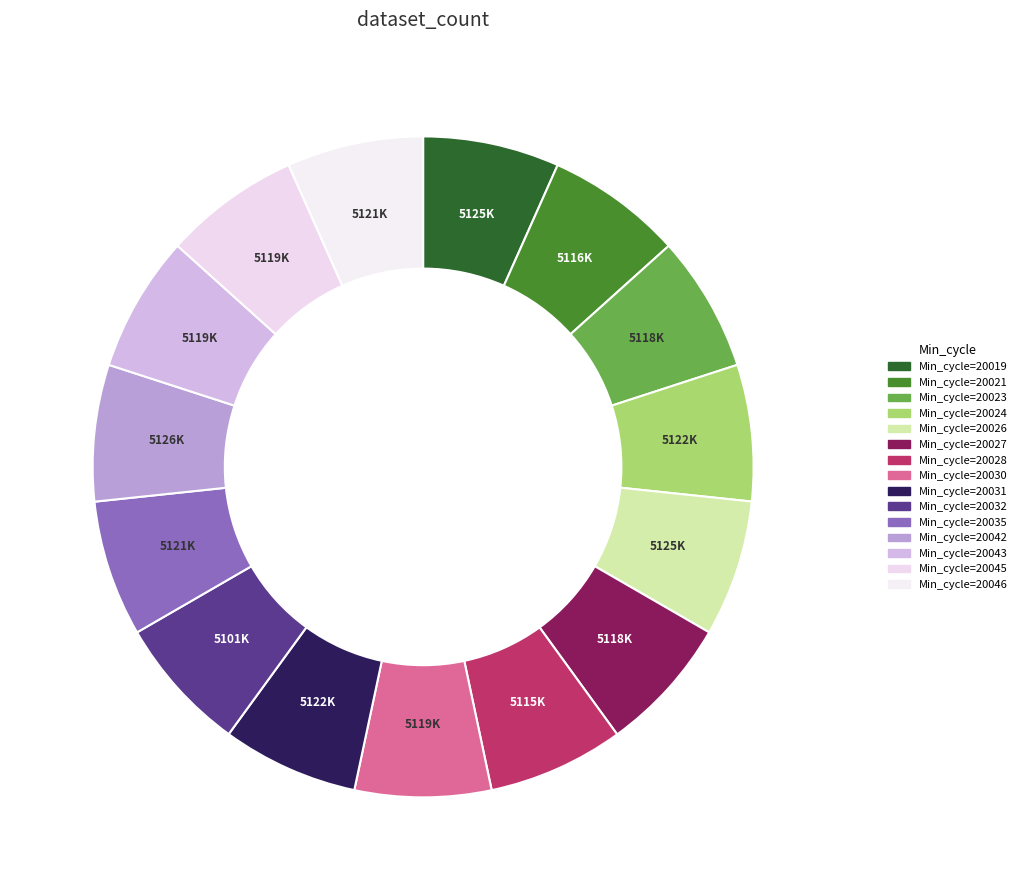

Count the number of slices in the pie.

15